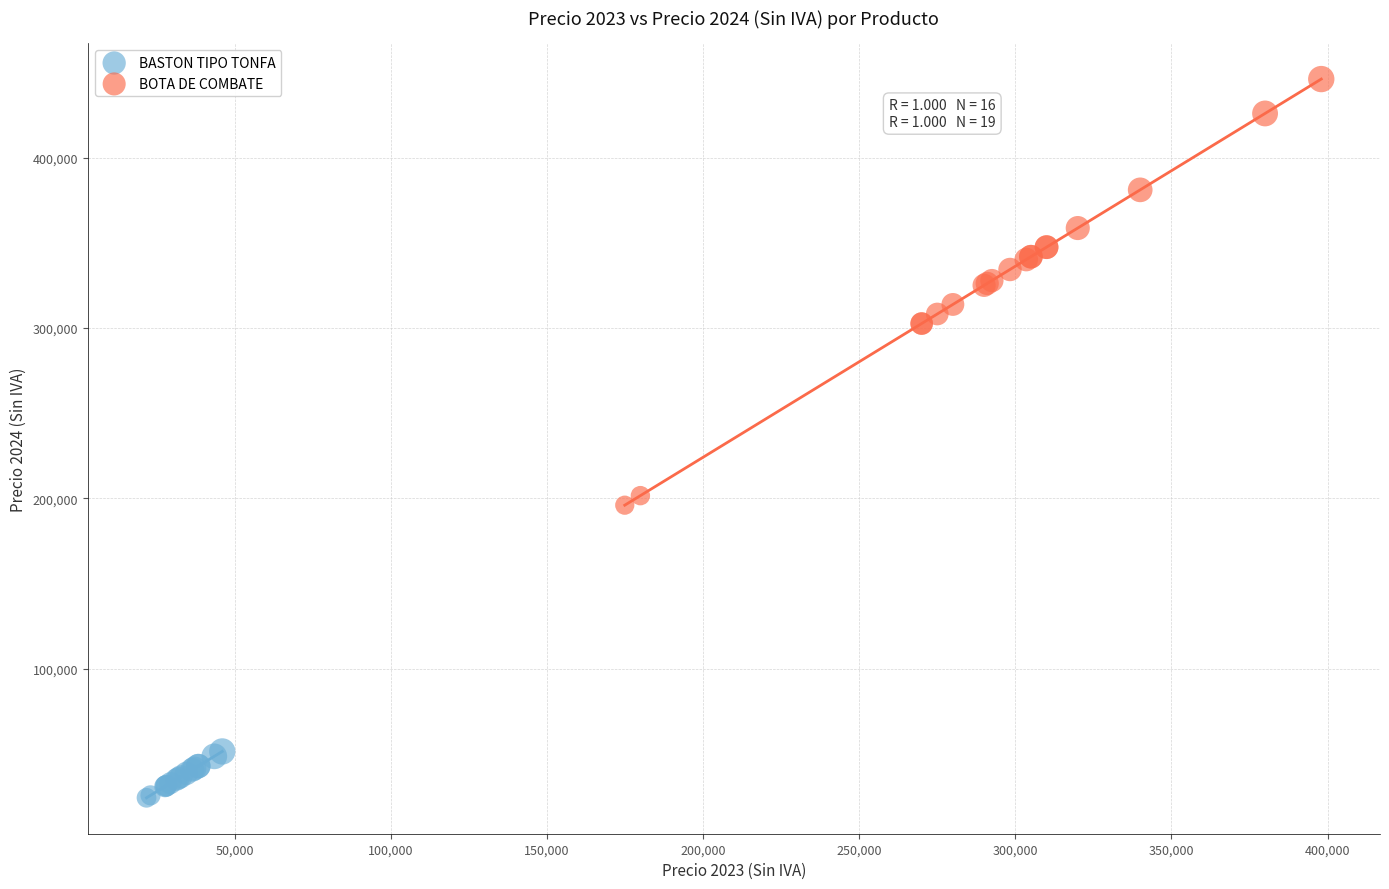

Which series reaches the maximum Y coordinate?

BOTA DE COMBATE